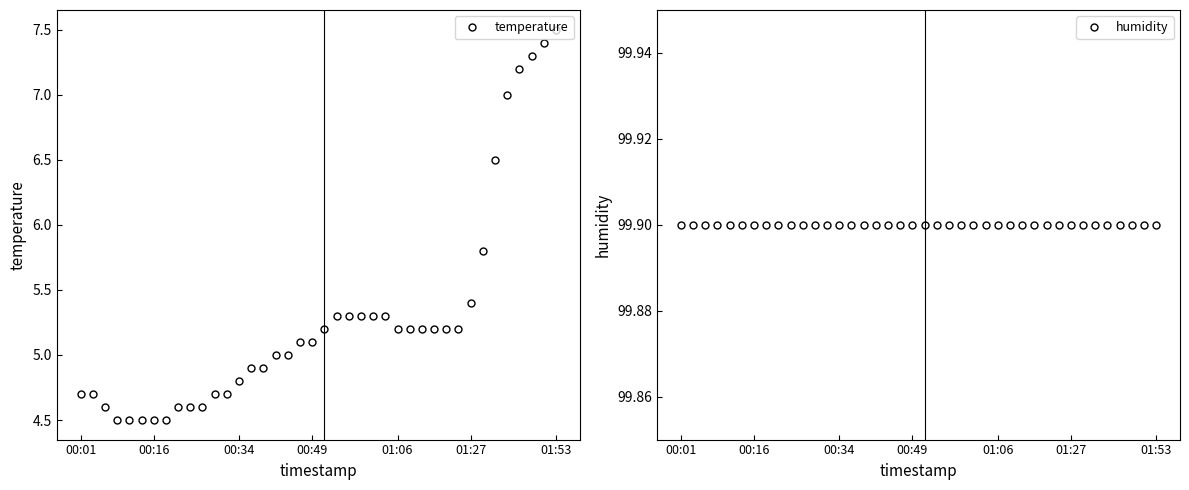

What is the sum of all temperature values?

211.5